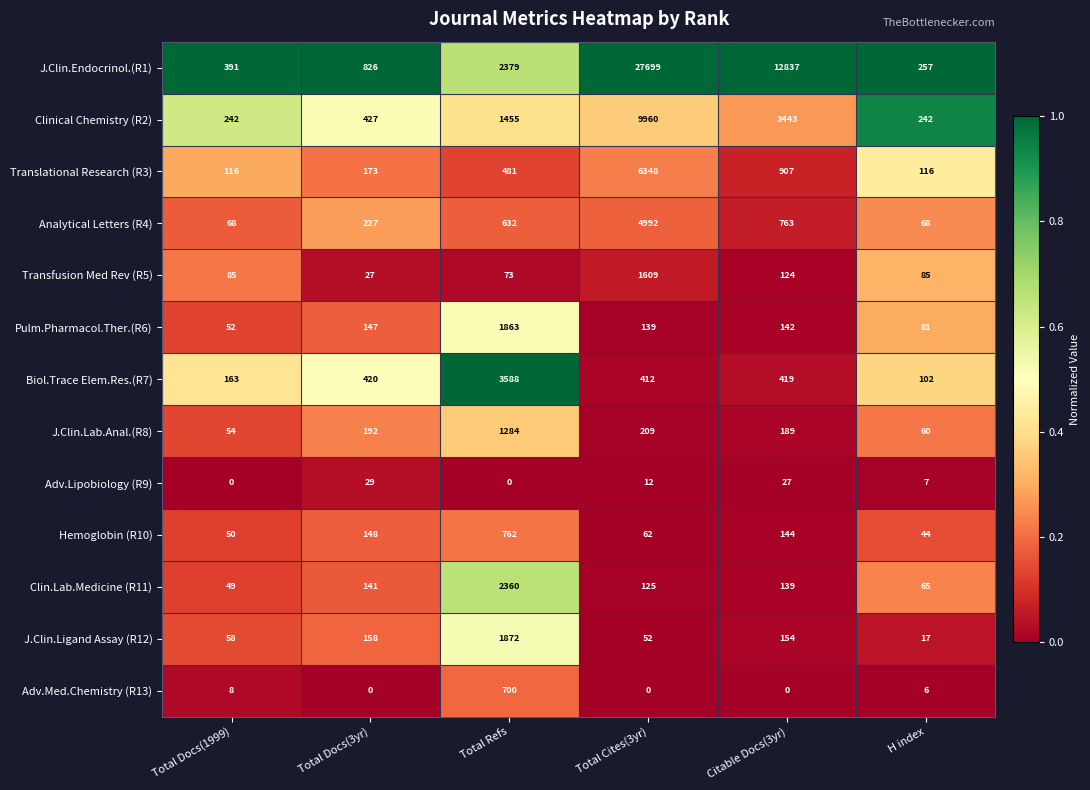

What is the highest value of the Biol.Trace Elem.Res.(R7) series?

3588